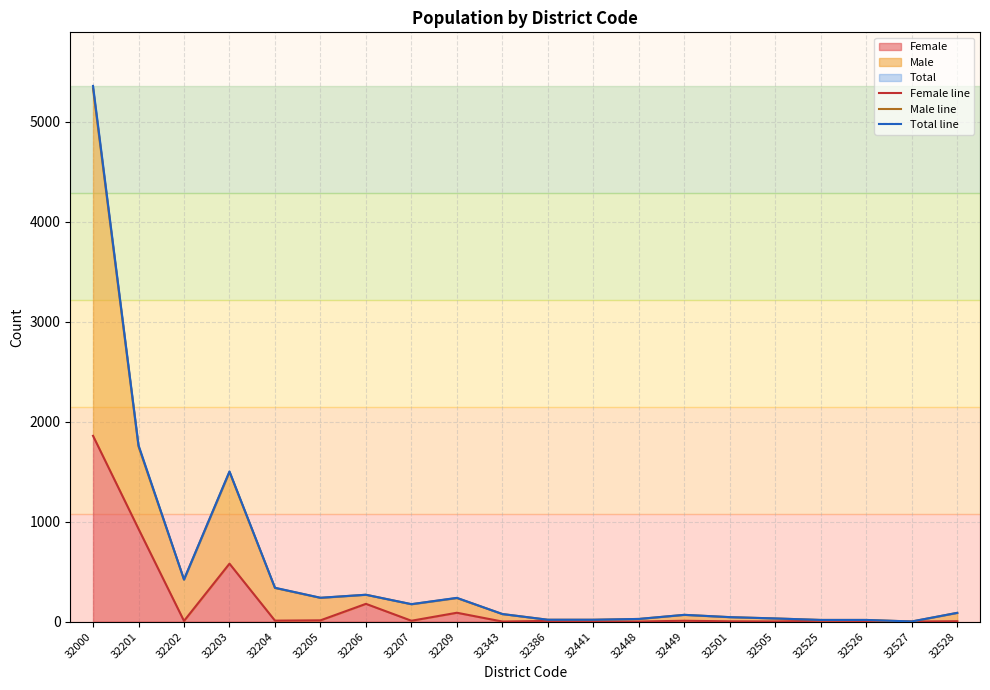

What is the value of the Total line point at the 1st from the left?

5359